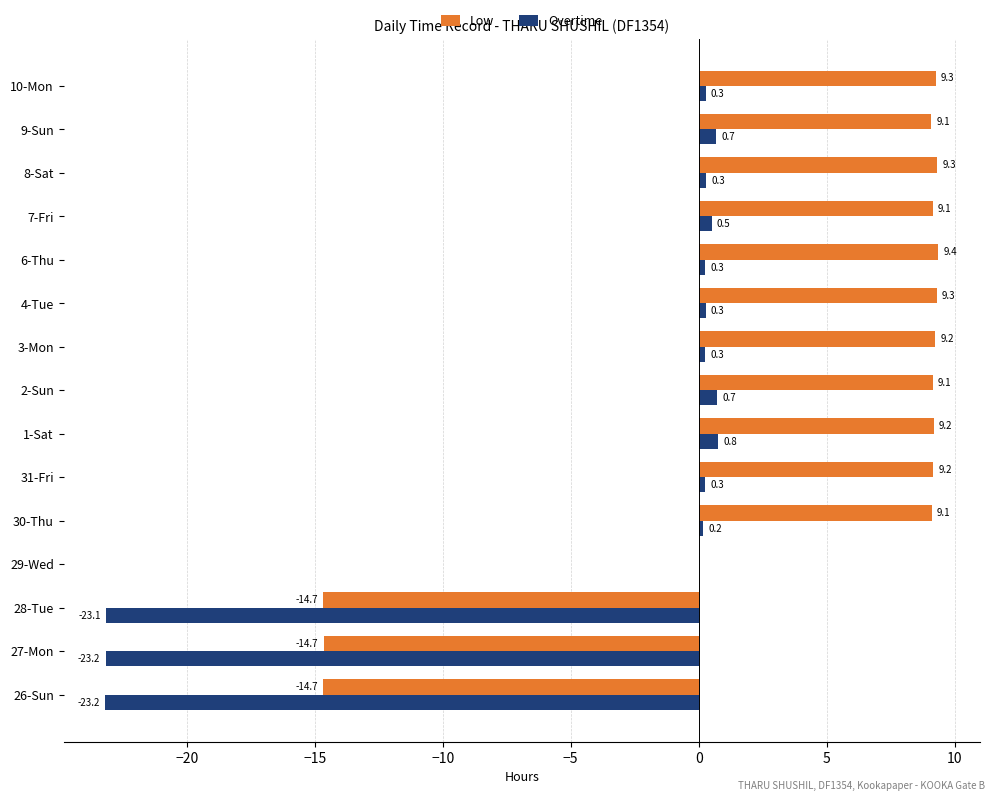

Is it true that Overtime equals -10.1 at 26-Sun?

False